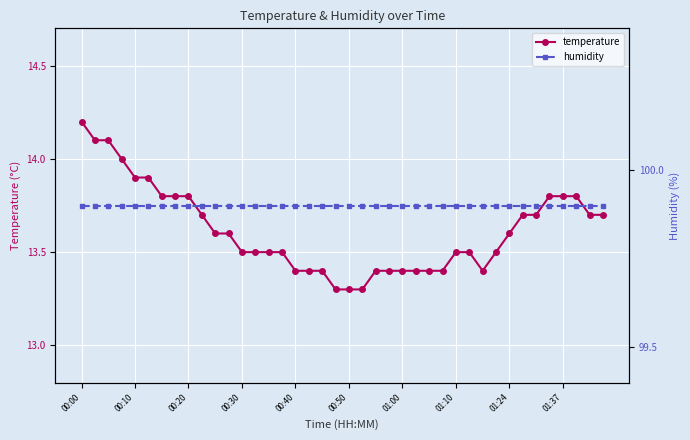

Rank the series by their average value, from lowest to highest.

temperature, humidity